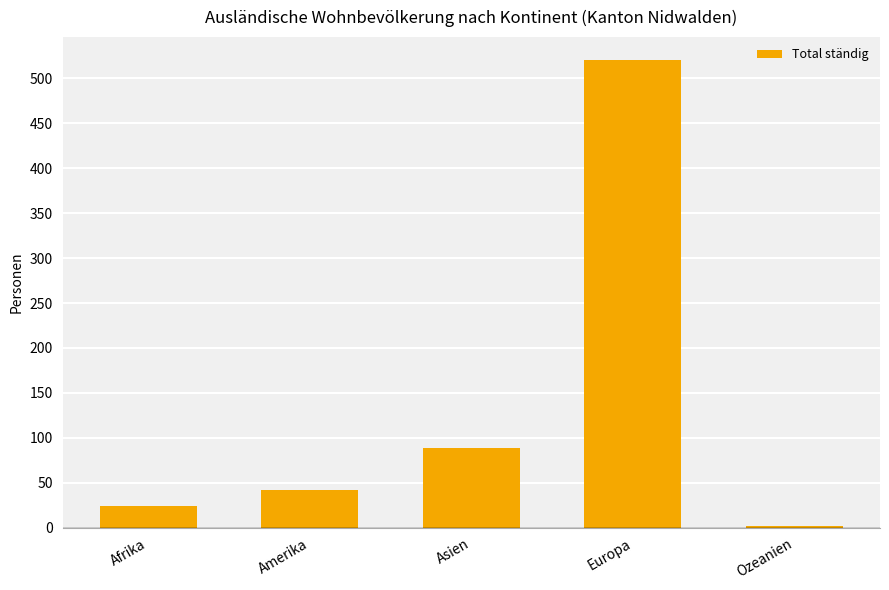

Count the number of categories in the chart.

5